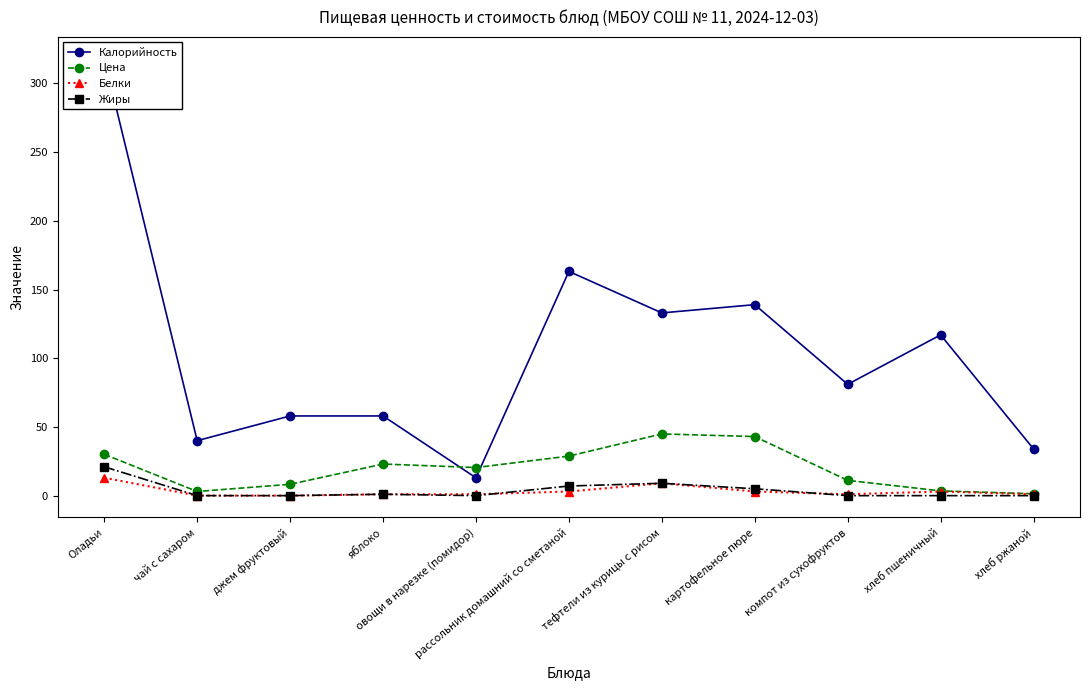

At which category is the sum across all series the highest?

Оладьи